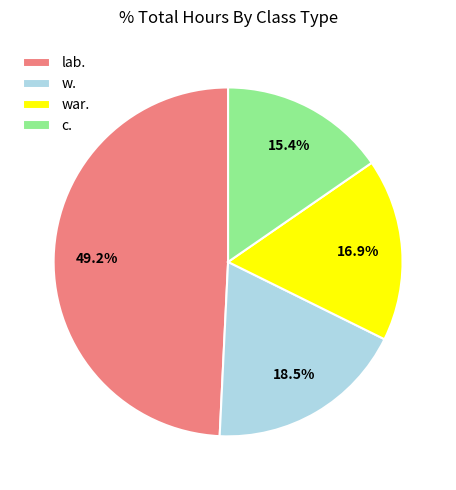

What is the largest slice in the pie chart?

lab.